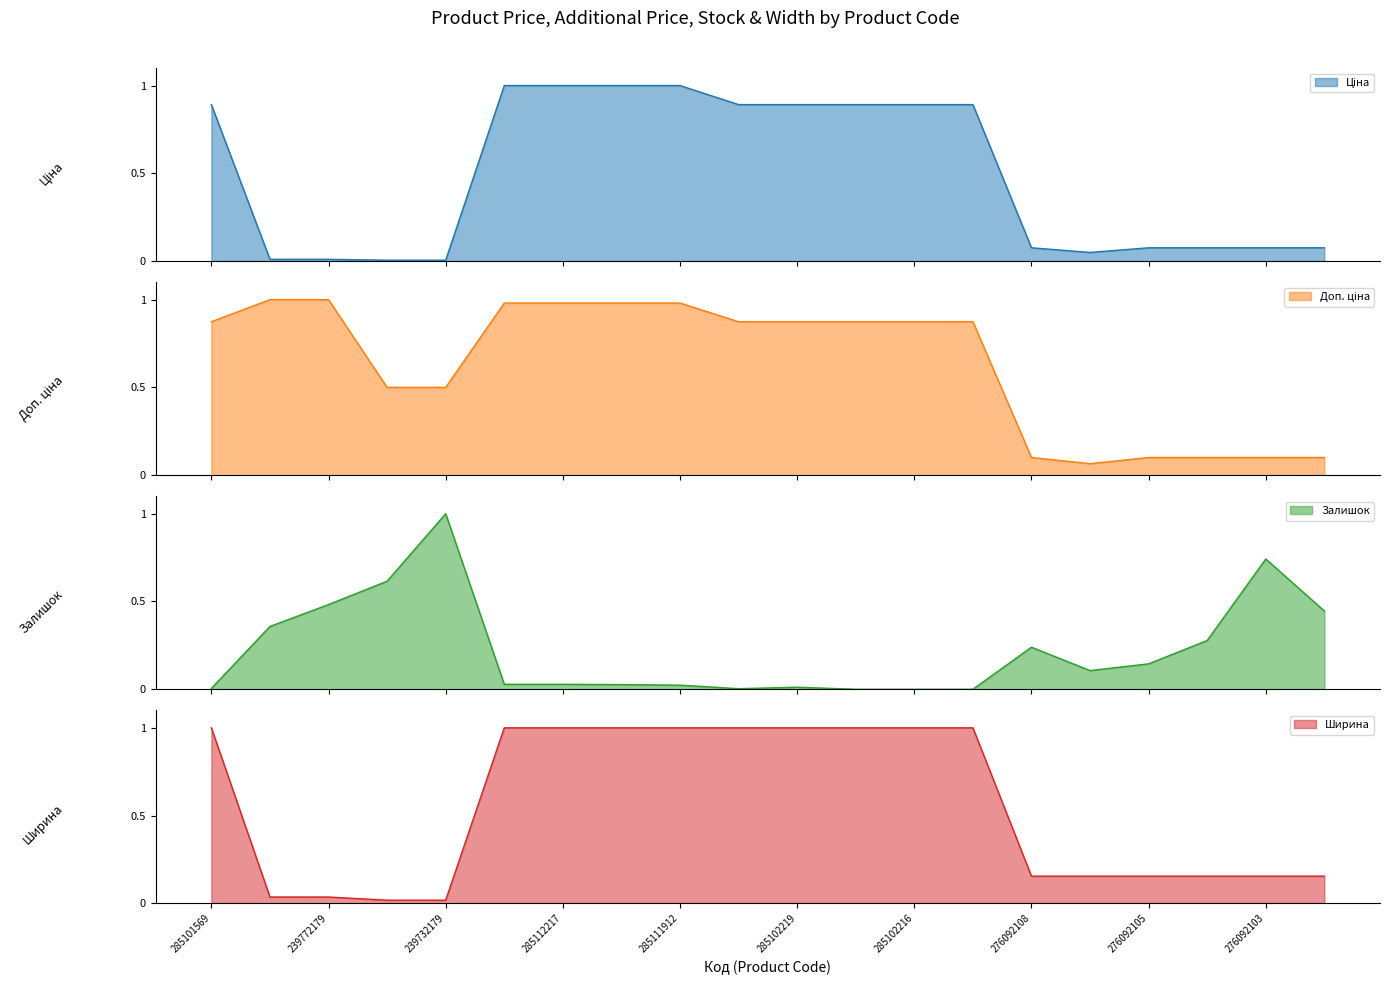

Is it true that Доп. ціна equals 0.9 at 285102218?

True